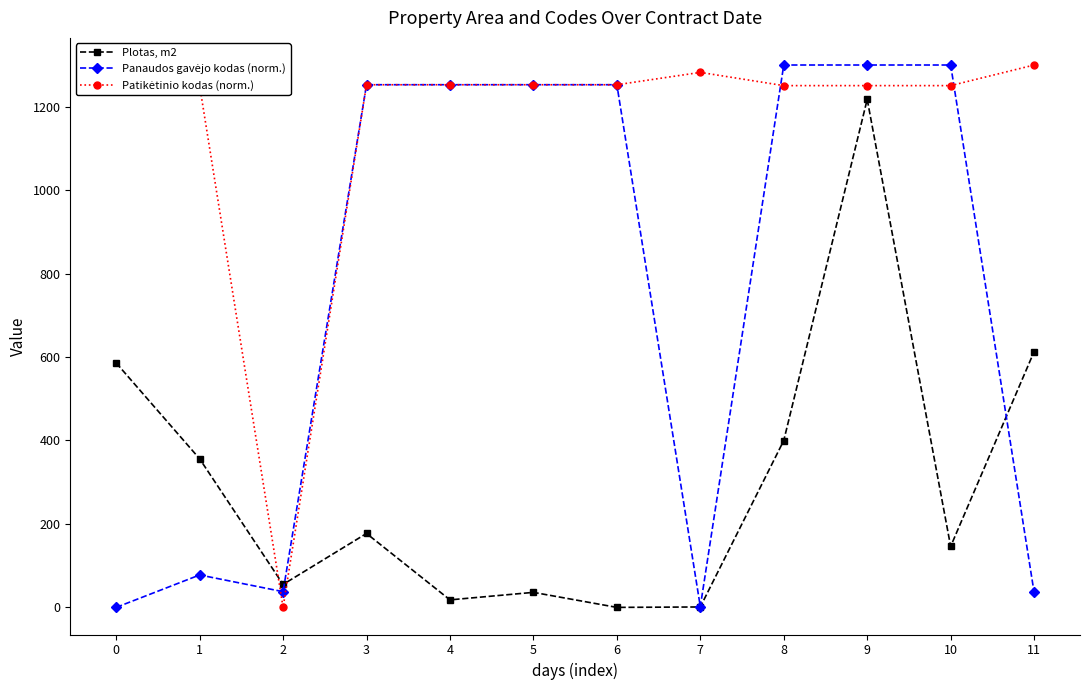

What is the total value across all series at 8?

2950.5